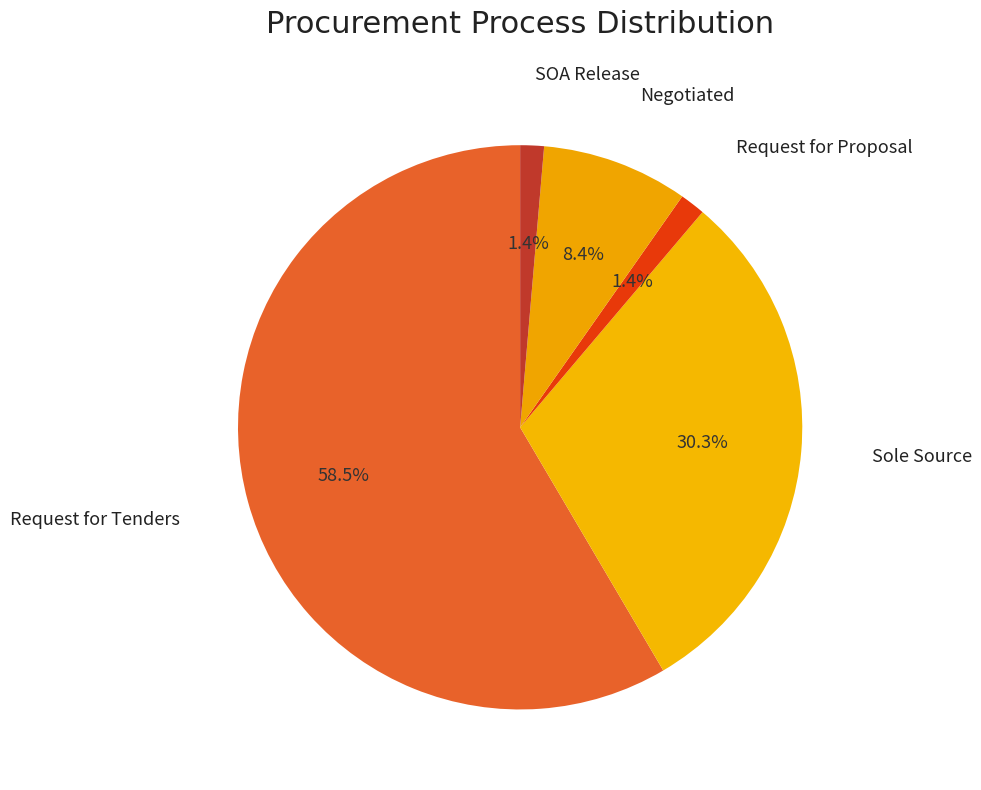

Count the number of slices in the pie.

5